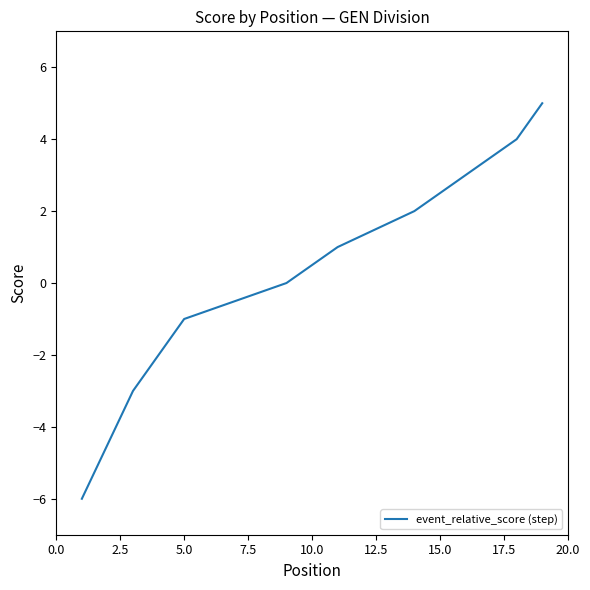

The value at 9 is 7. True or false?

False